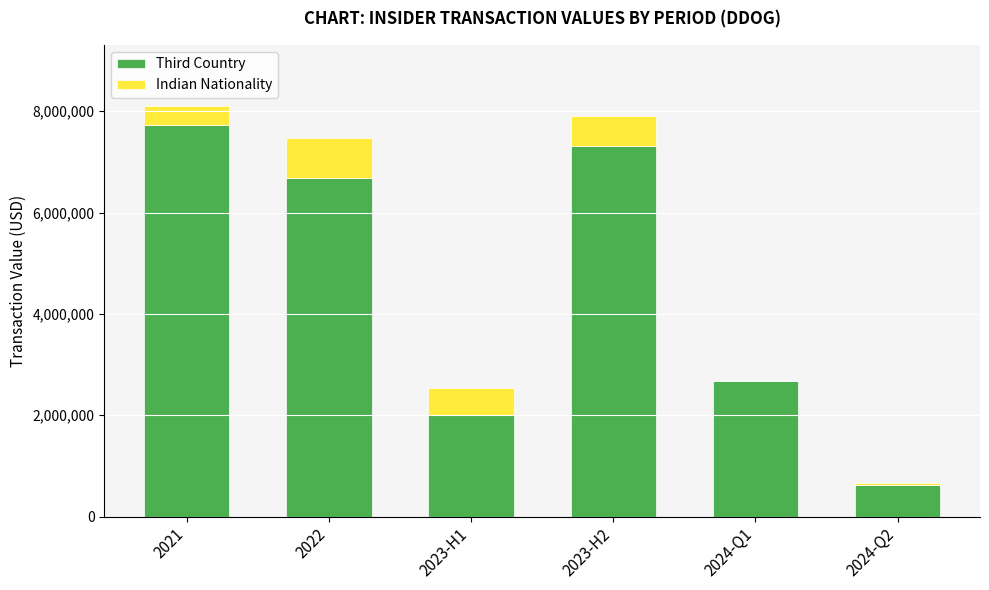

Where is Third Country nearest to the value 4177582?

2024-Q1